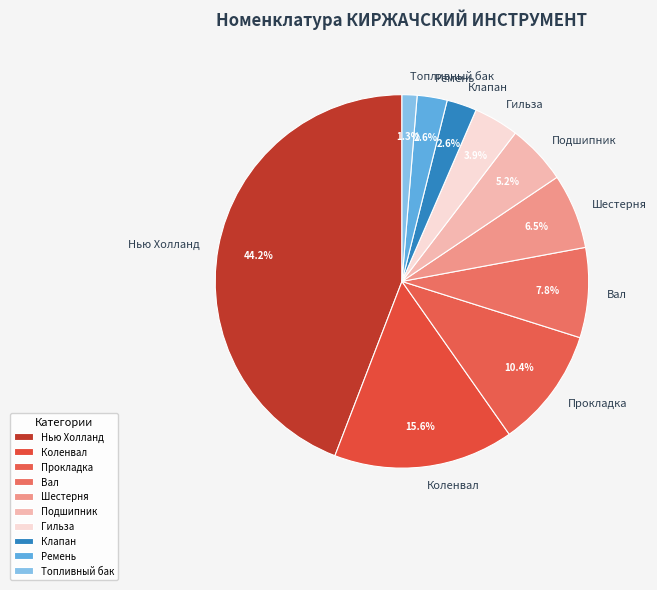

To the nearest percent, what is the average slice percentage?

10%